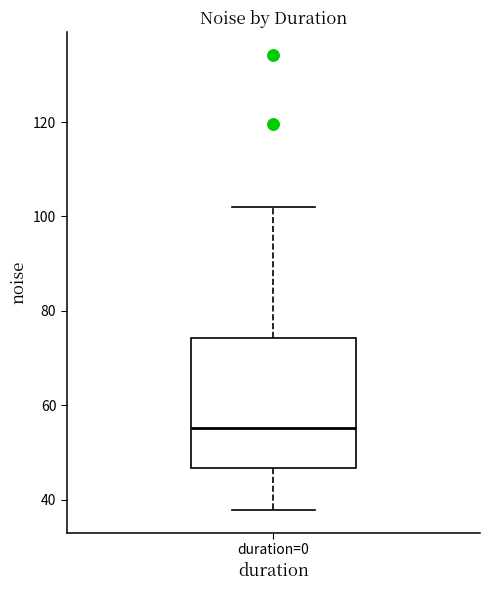

Transcribe this box plot: give where the median line is, the range the box spans, and where the two whiskers end, as read against the y-axis. The values are not printed on the chart, so give them approximately, as read against the axis.

median 56, box 46 to 74, whiskers 38 to 102